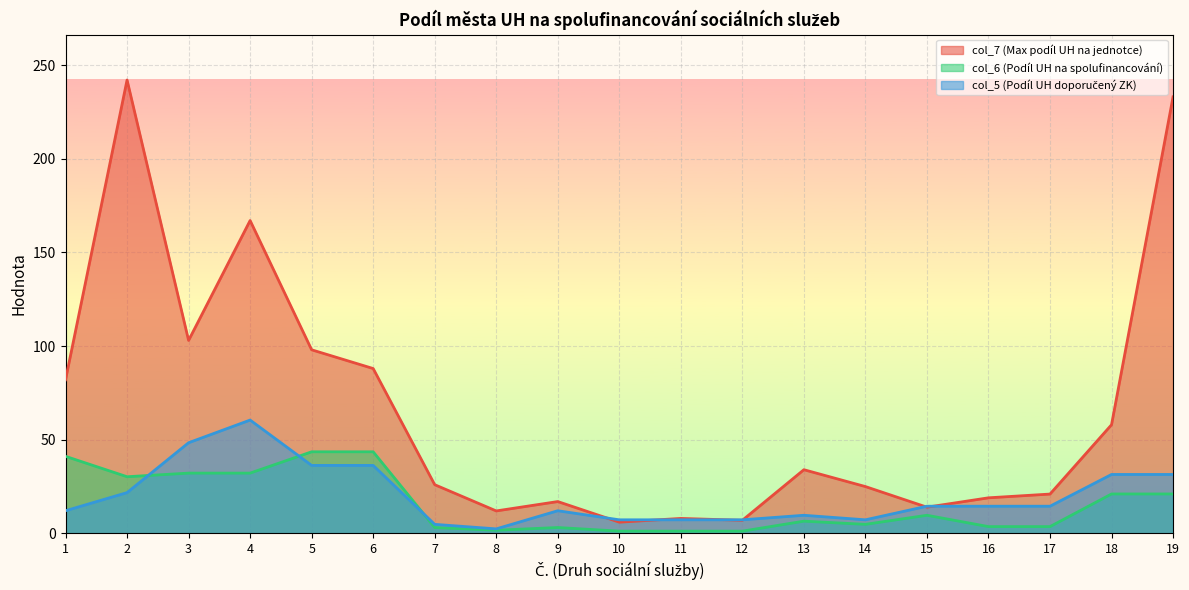

How many values in the col_5 (Podíl UH doporučený ZK) series exceed 14?

10